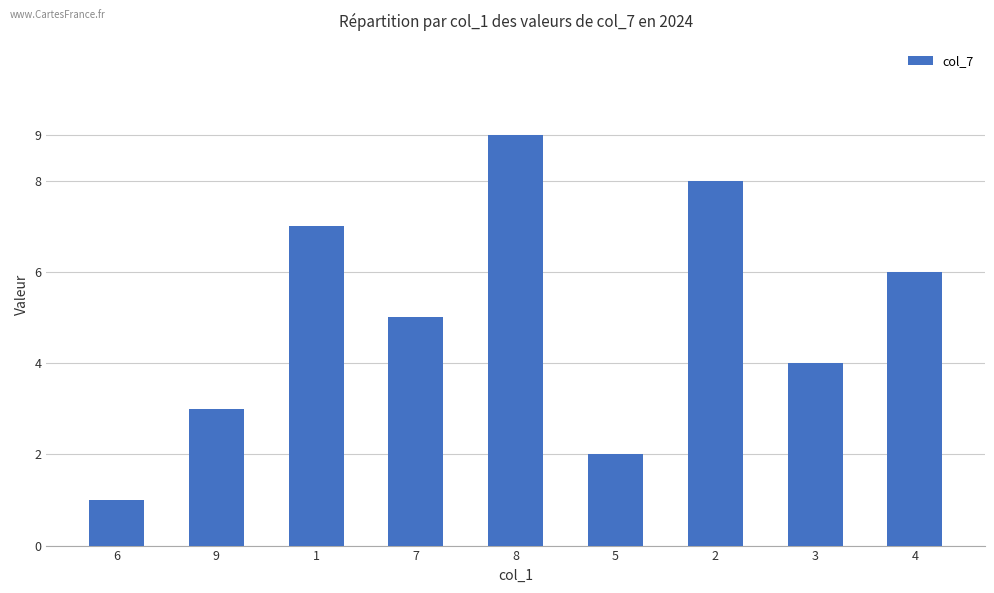

Read the value at 4.

6